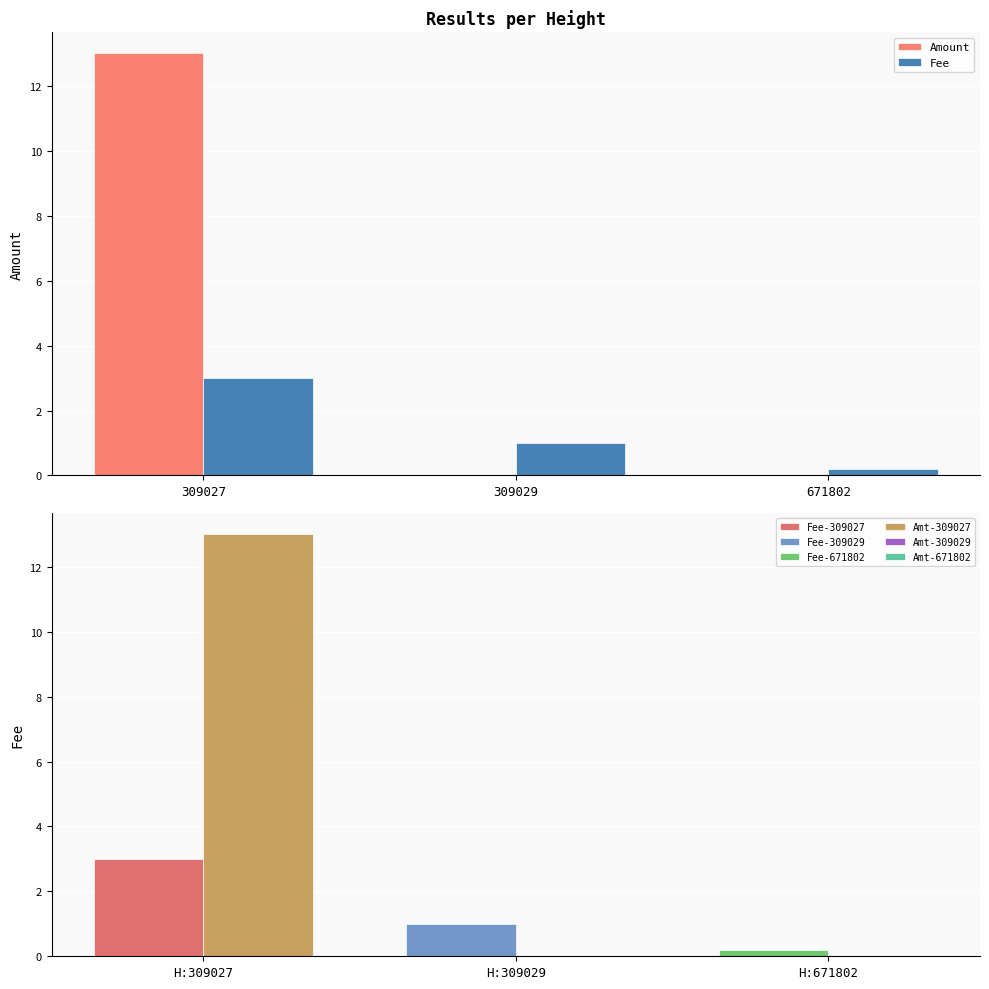

True or false: Amount has a value of 0.0 at 671802.

True